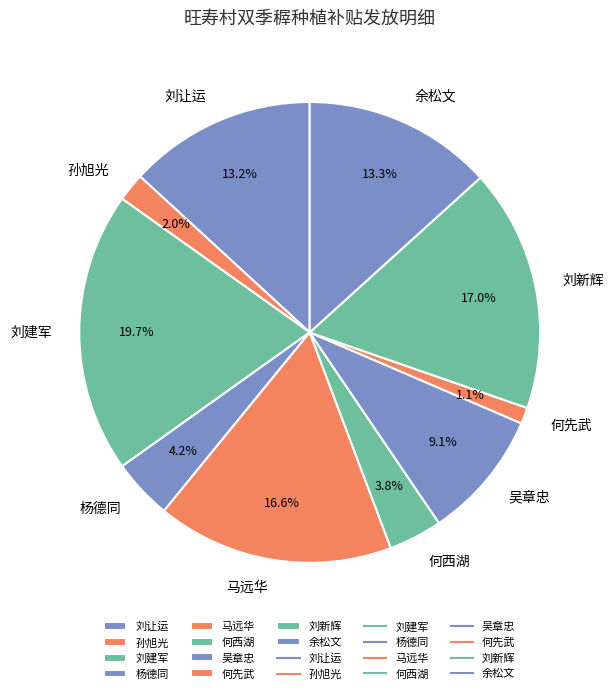

Do 何先武 and 刘让运 together represent more than half of the pie?

No